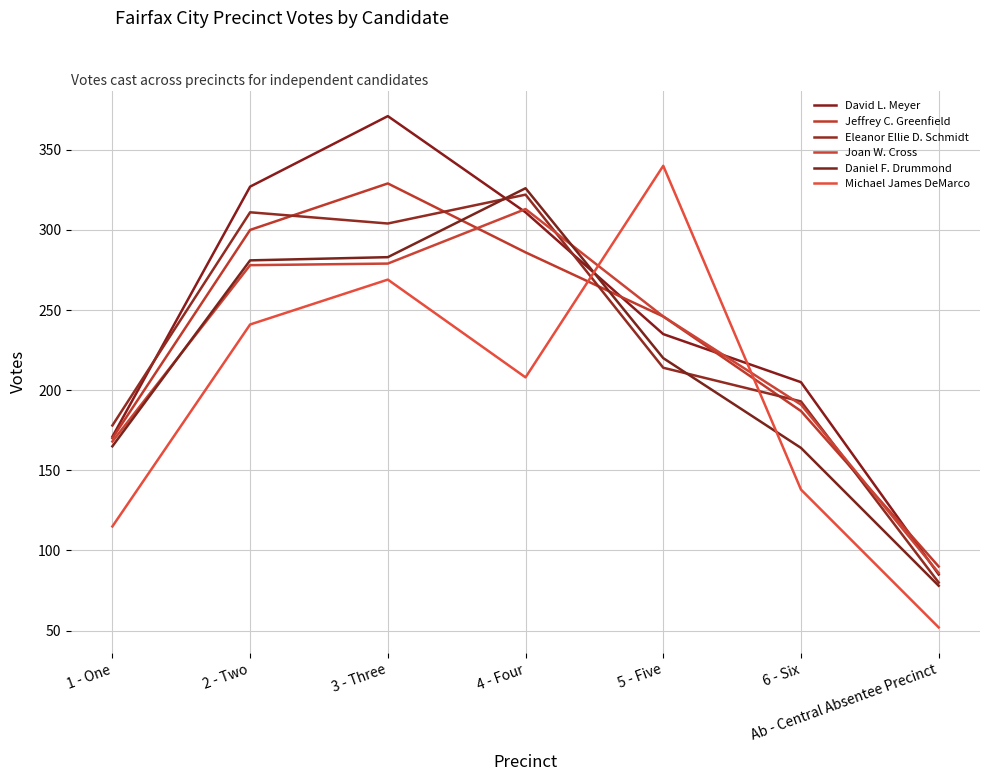

At 5 - Five, list the series in order from largest to smallest.

Michael James DeMarco, Jeffrey C. Greenfield, Joan W. Cross, David L. Meyer, Daniel F. Drummond, Eleanor Ellie D. Schmidt